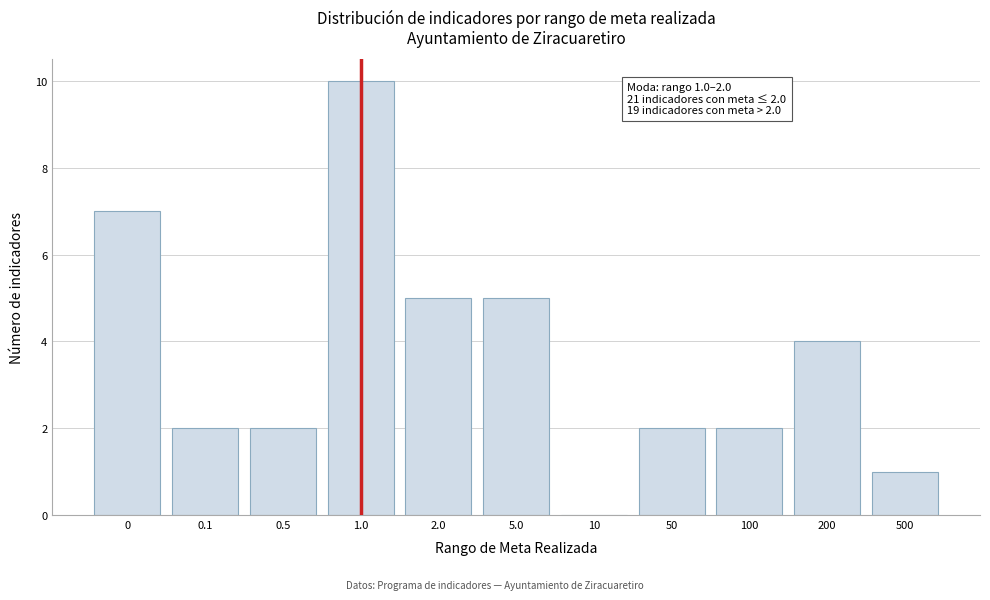

Reading left to right, extract all data points from this chart.

0=7	0.1=2	0.5=2	1.0=10	2.0=5	5.0=5	10=0	50=2	100=2	200=4	500=1